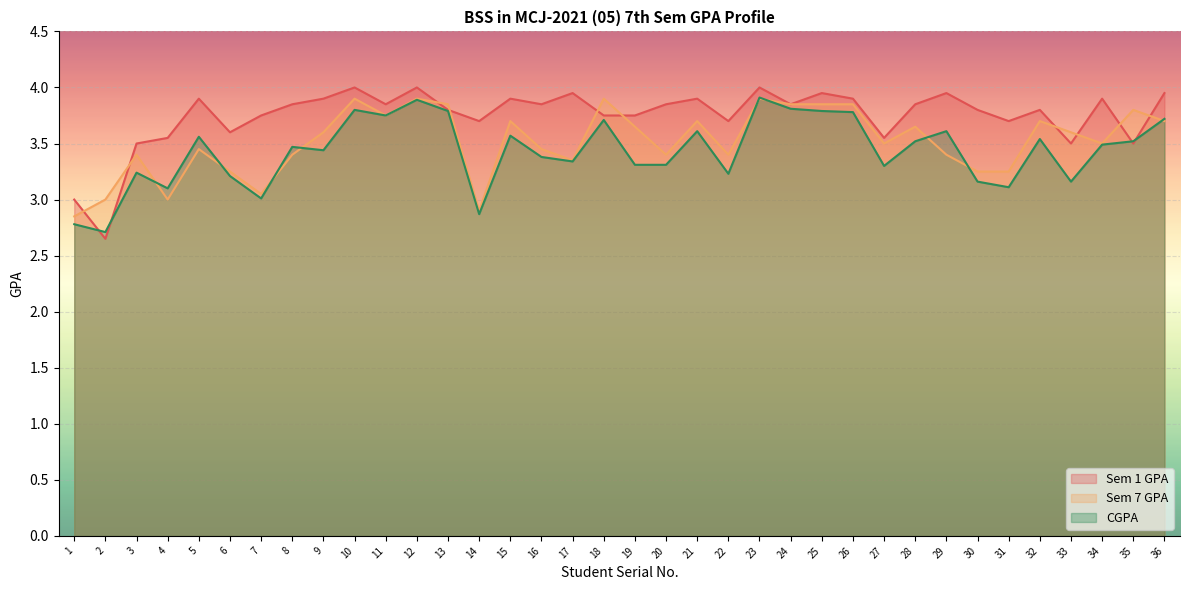

How many times do CGPA and Sem 7 GPA cross each other?

9